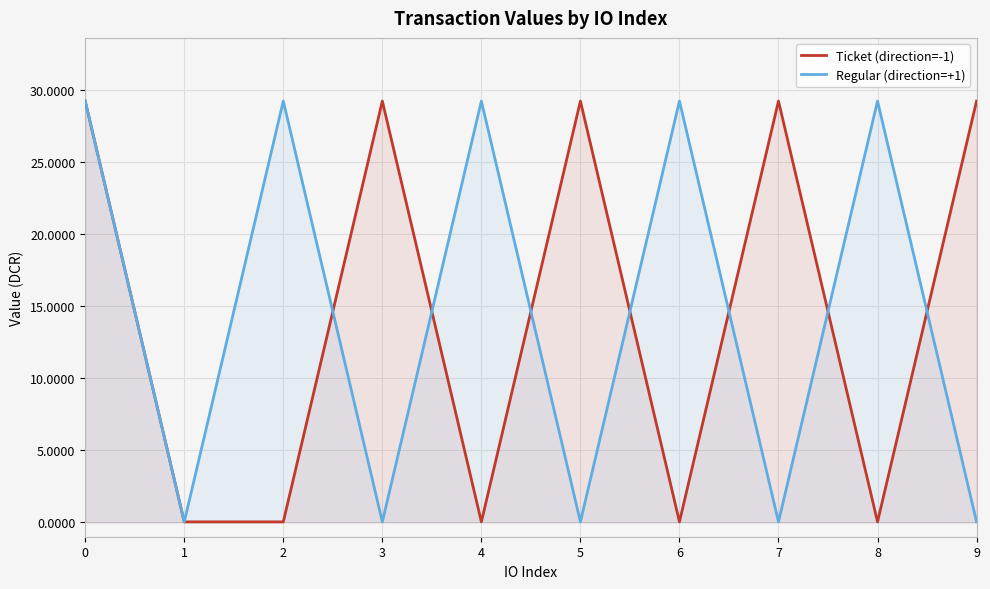

True or false: Regular (direction=+1) has a value of 9.9 at 8.

False